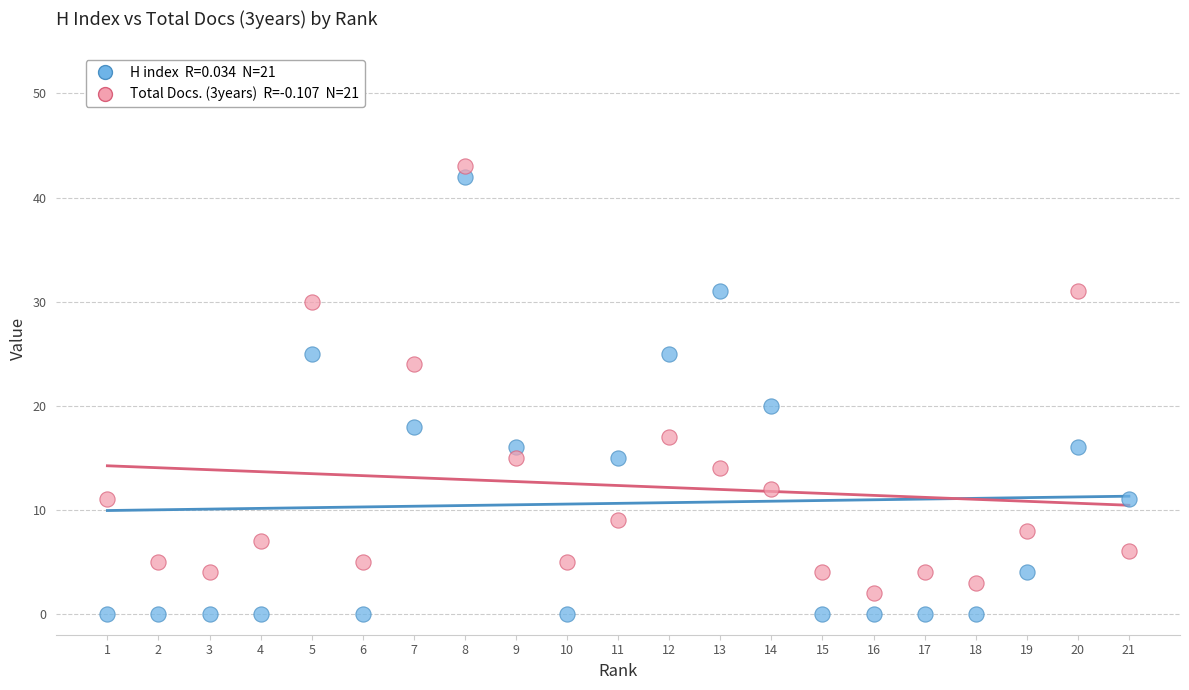

Across all data points, what is the range of X values (max minus min)?

20